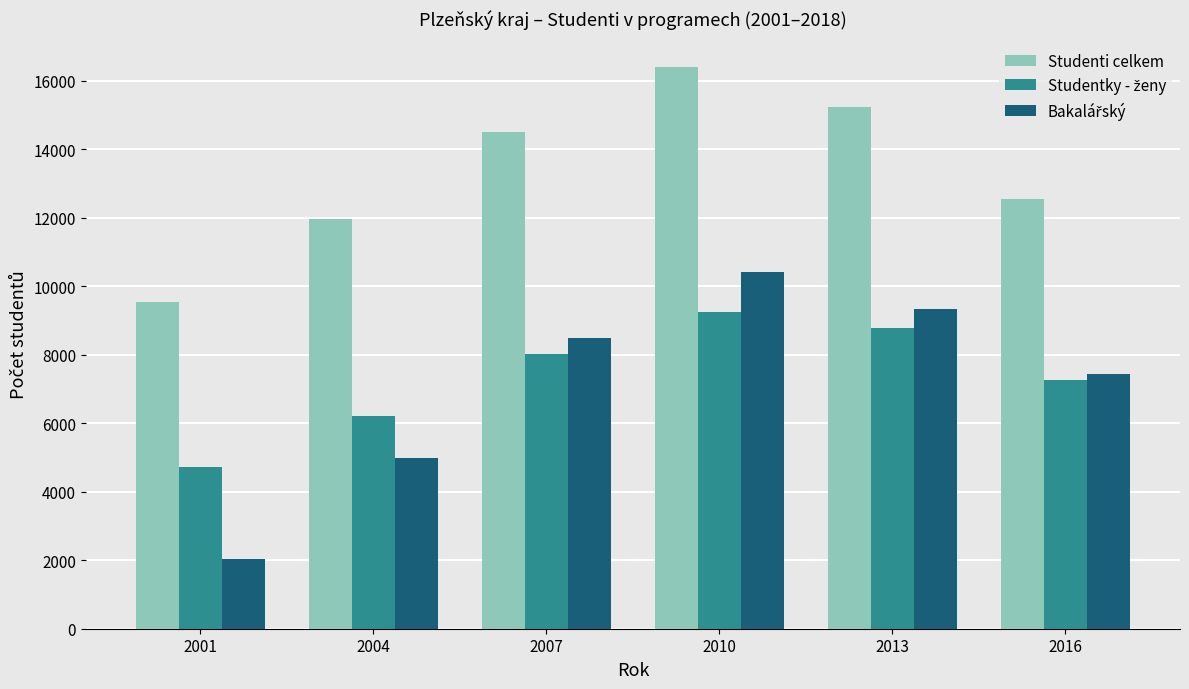

What is the difference between the maximum and second lowest values in the Studenti celkem series?

4441